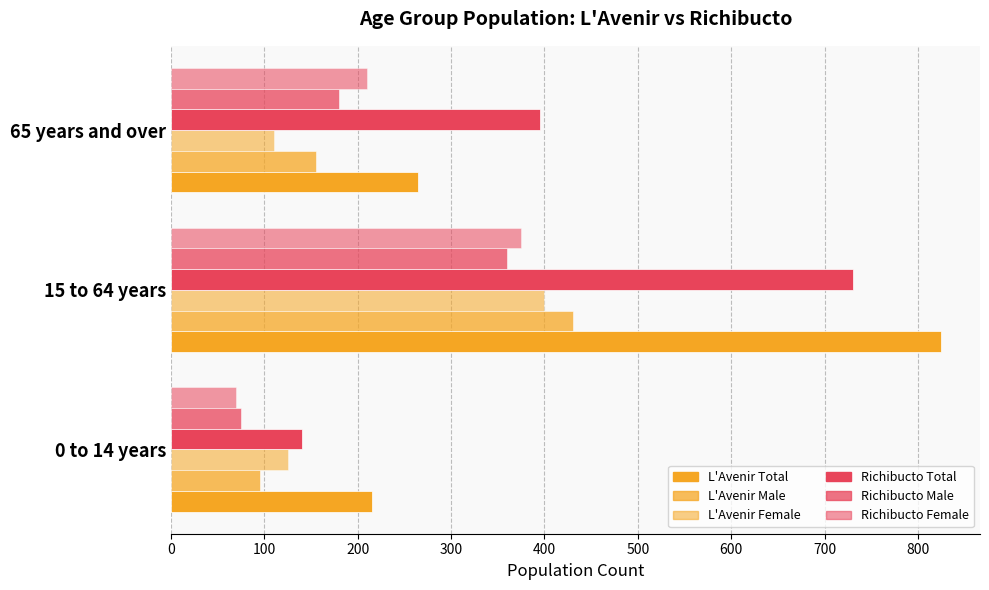

Reading right to left, extract all data points from this chart.

L_Avenir_Total: 265	825	215
L_Avenir_Male: 155	430	95
L_Avenir_Female: 110	400	125
Richibucto_Total: 395	730	140
Richibucto_Male: 180	360	75
Richibucto_Female: 210	375	70